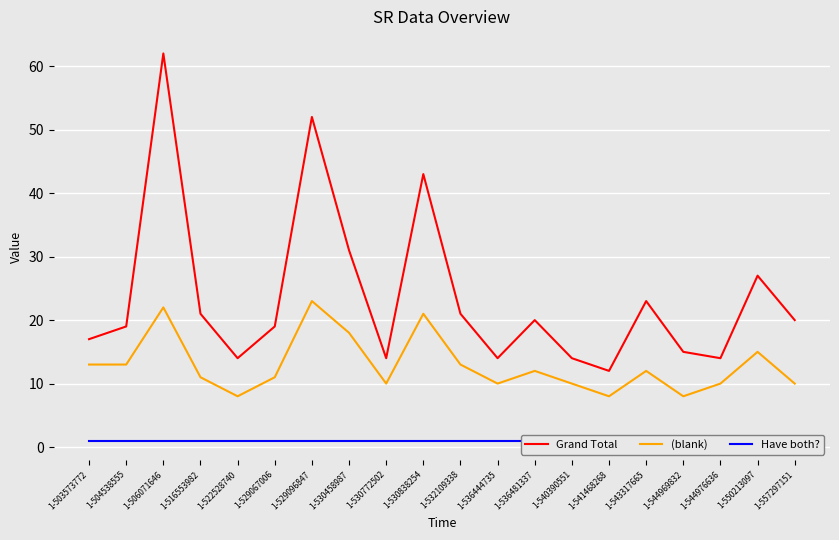

Which series has the largest range (max minus min)?

Grand Total